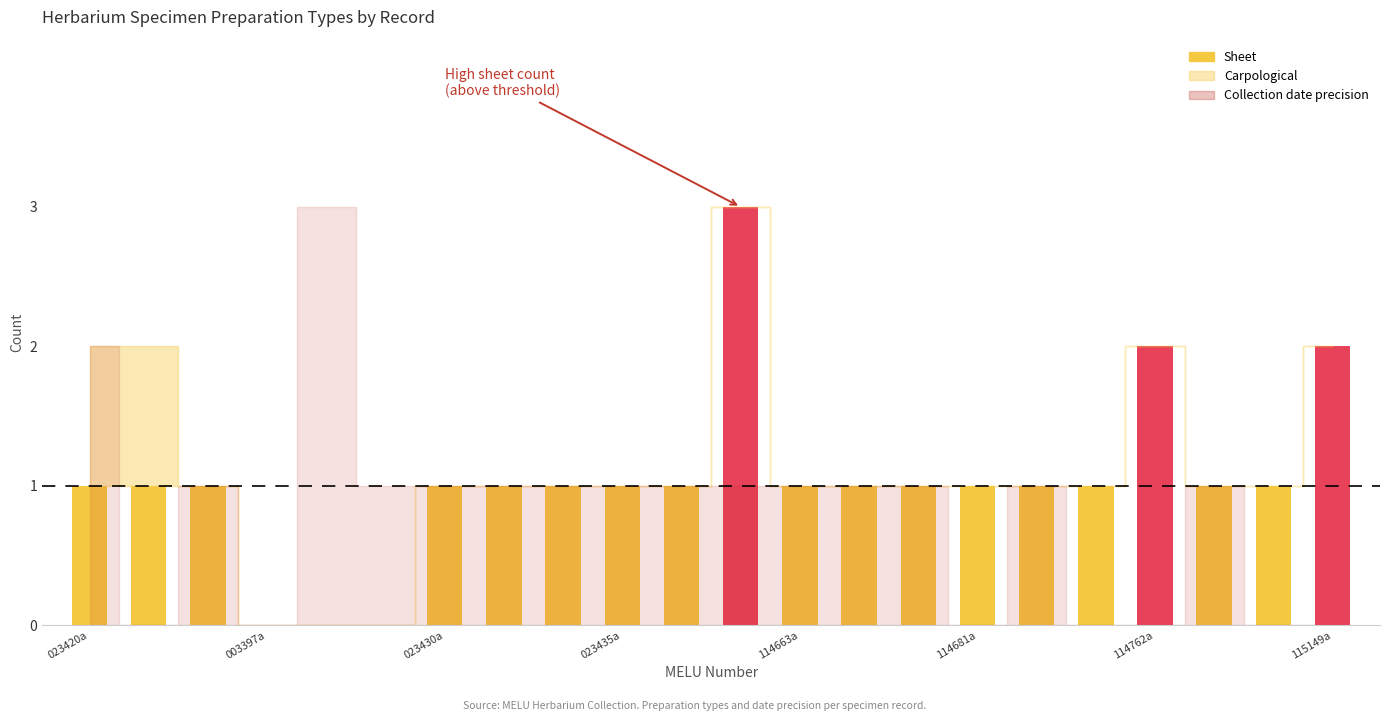

What is the greatest value displayed?

3